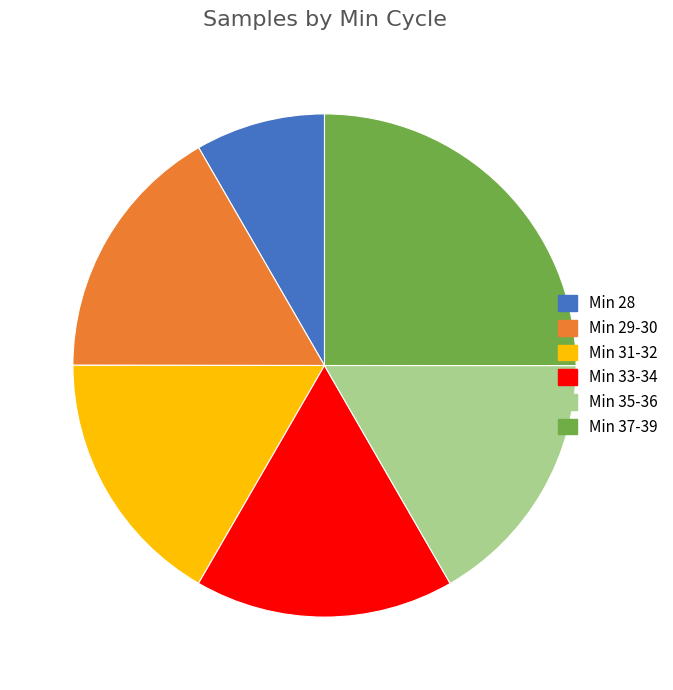

Does any single category account for the majority?

No